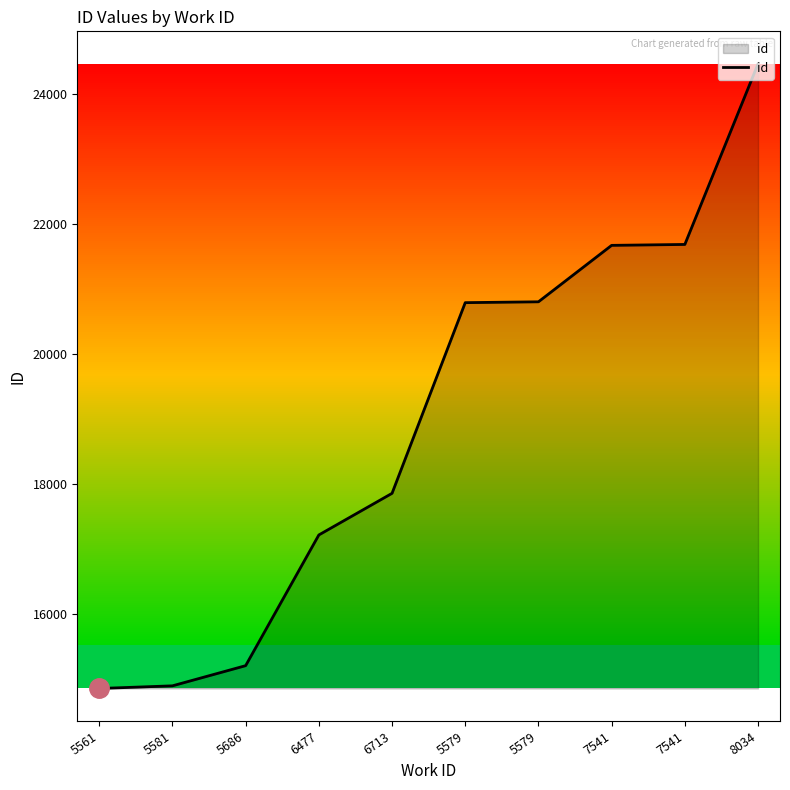

Reading right to left, extract all data points from this chart.

8034=24464	7541=21687	7541=21673	5579=20805	5579=20792	6713=17860	6477=17220	5686=15210	5581=14900	5561=14859